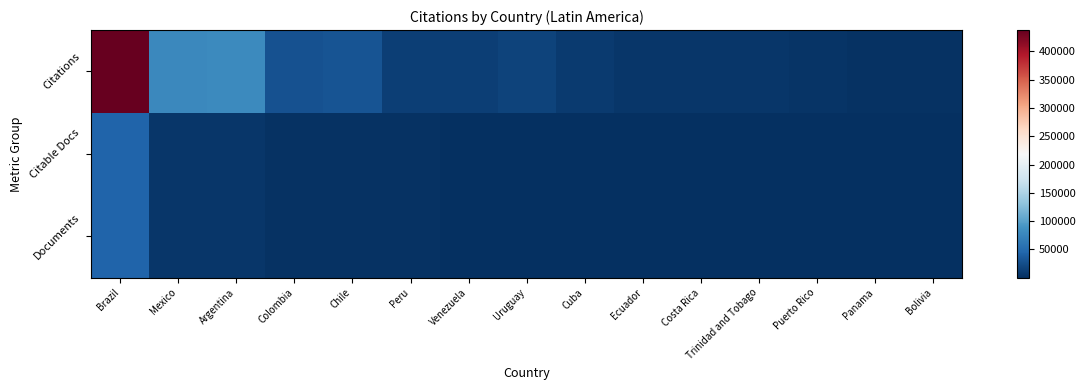

What is the difference between the highest and lowest values at Colombia?

25113